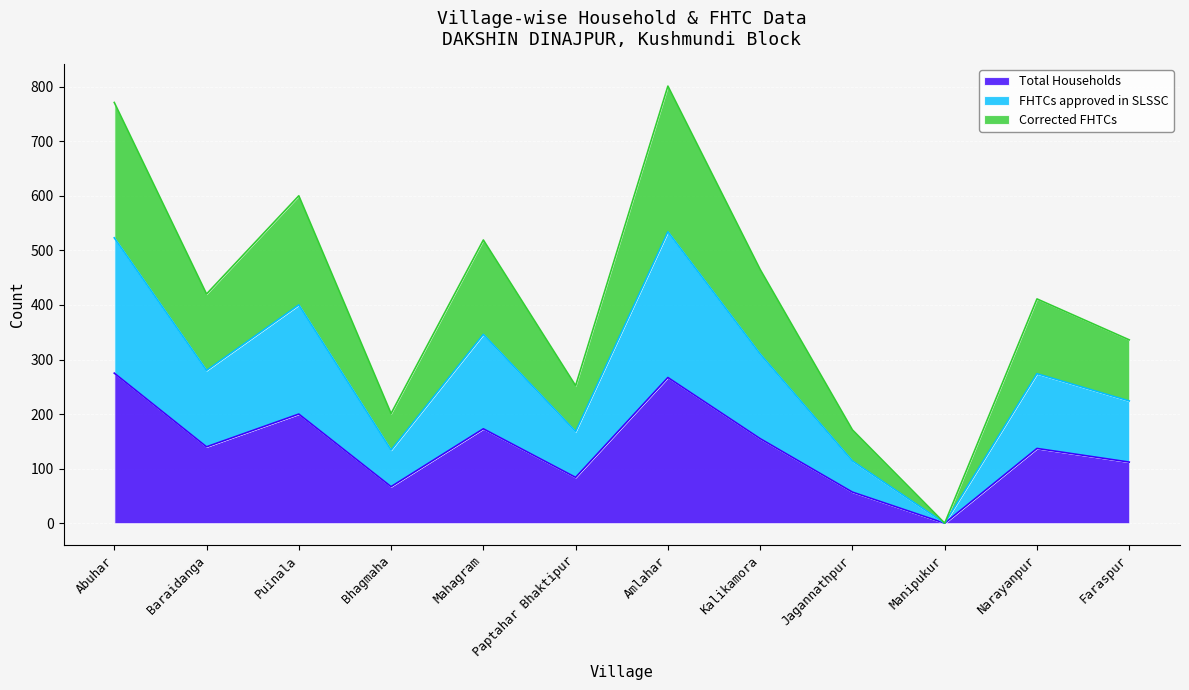

What position from the right is Baraidanga?

11